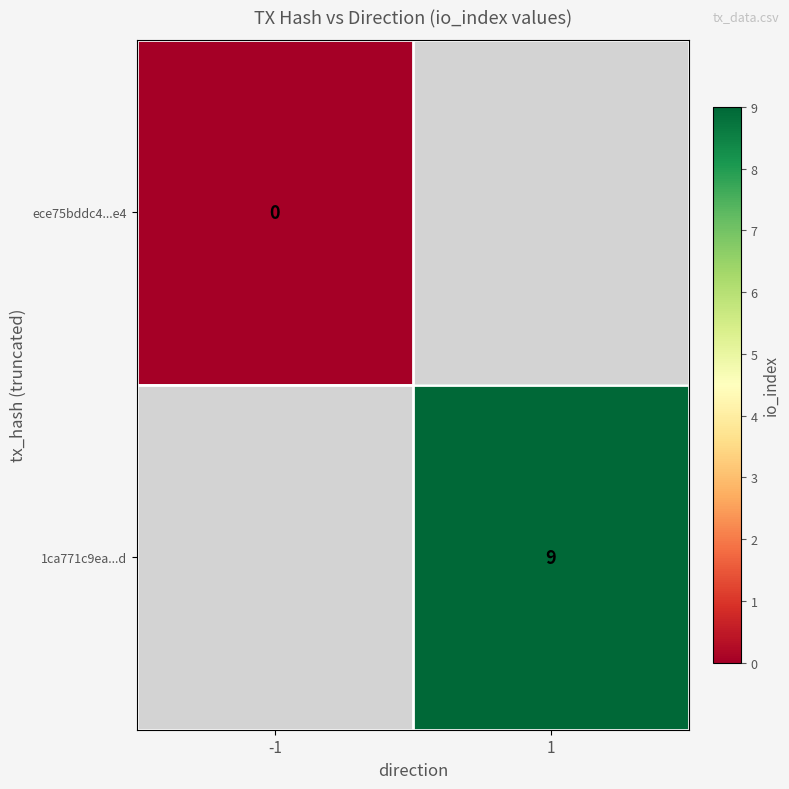

Is it true that 1ca771c9ea...d equals 3 at 1?

False